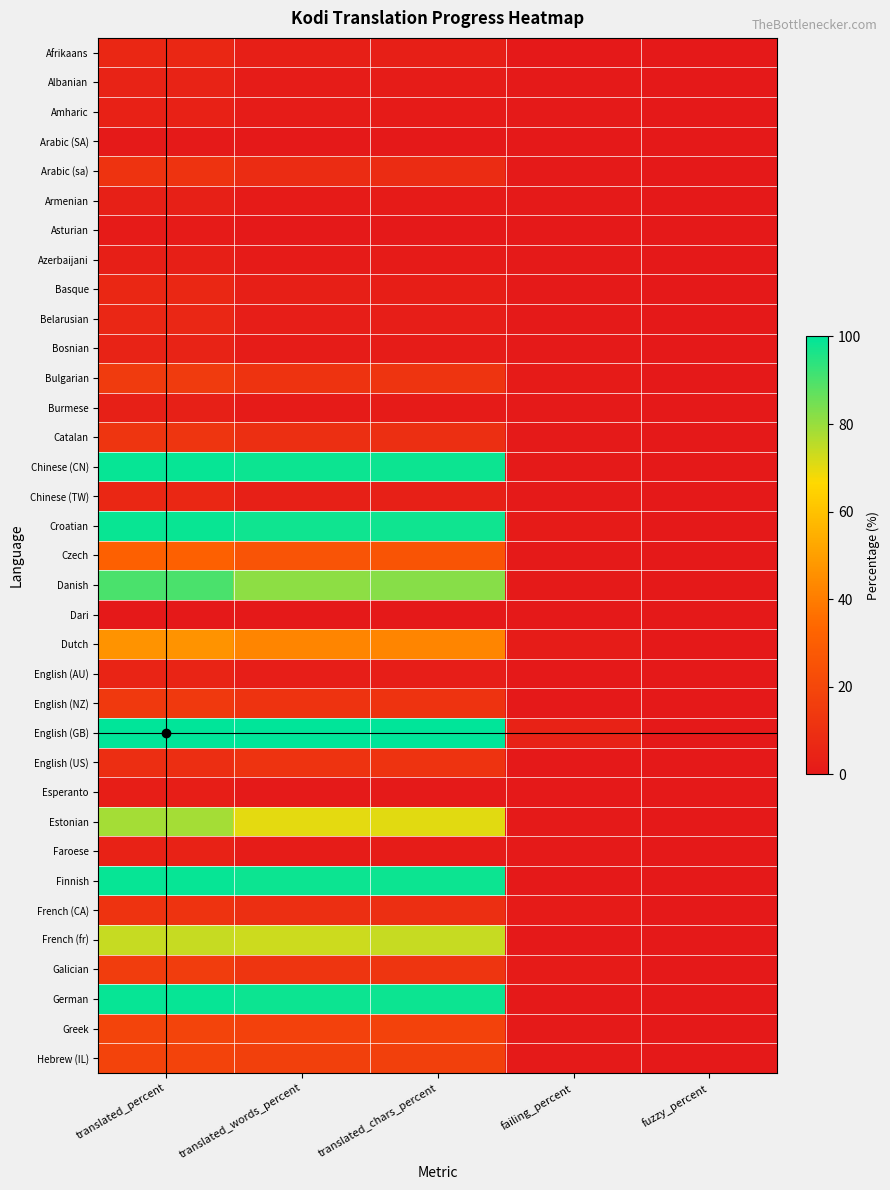

How many data points does each series have?

5